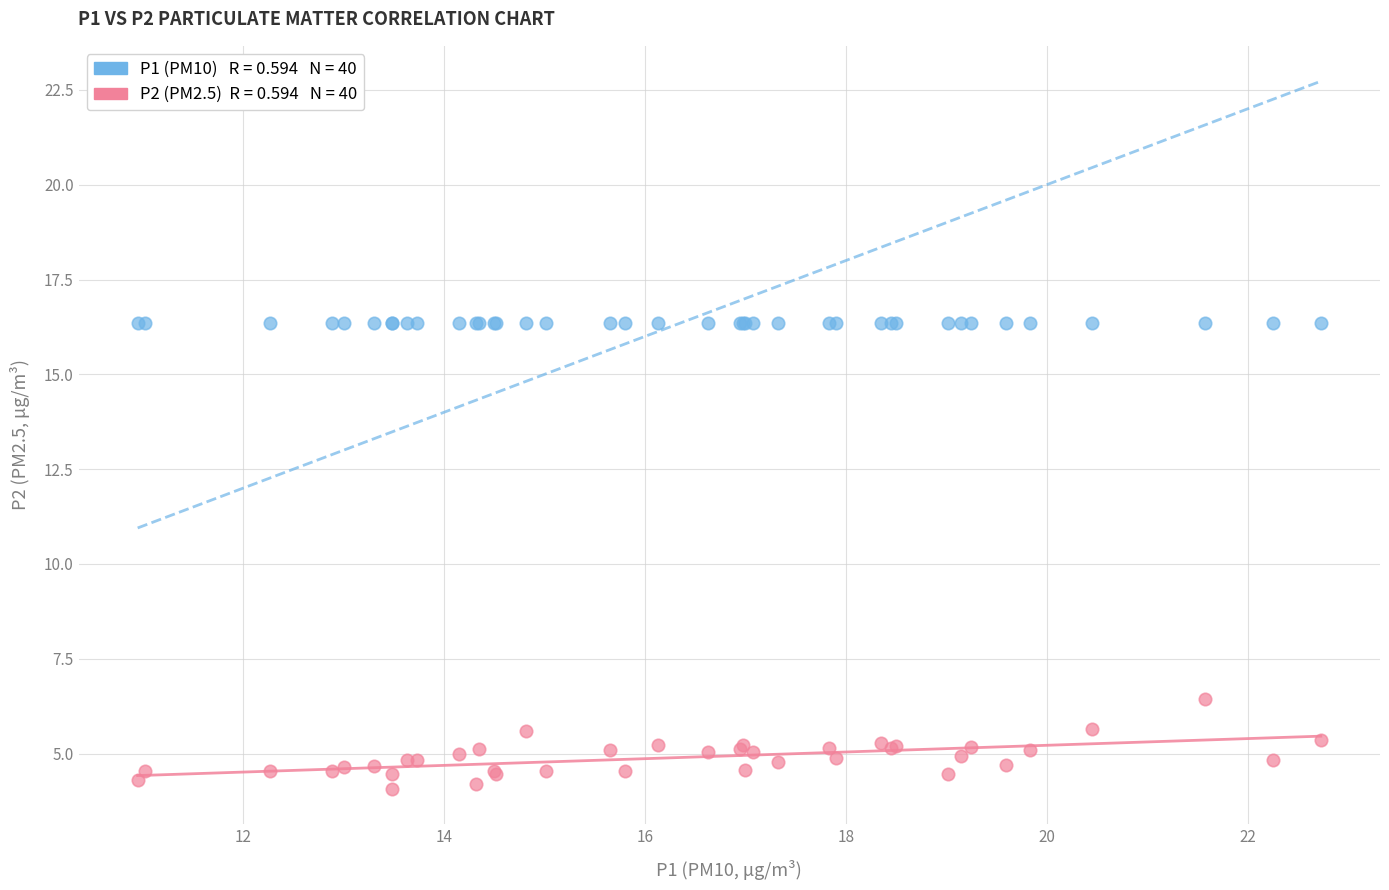

Across all series, what Y value is closest to 10?

6.5